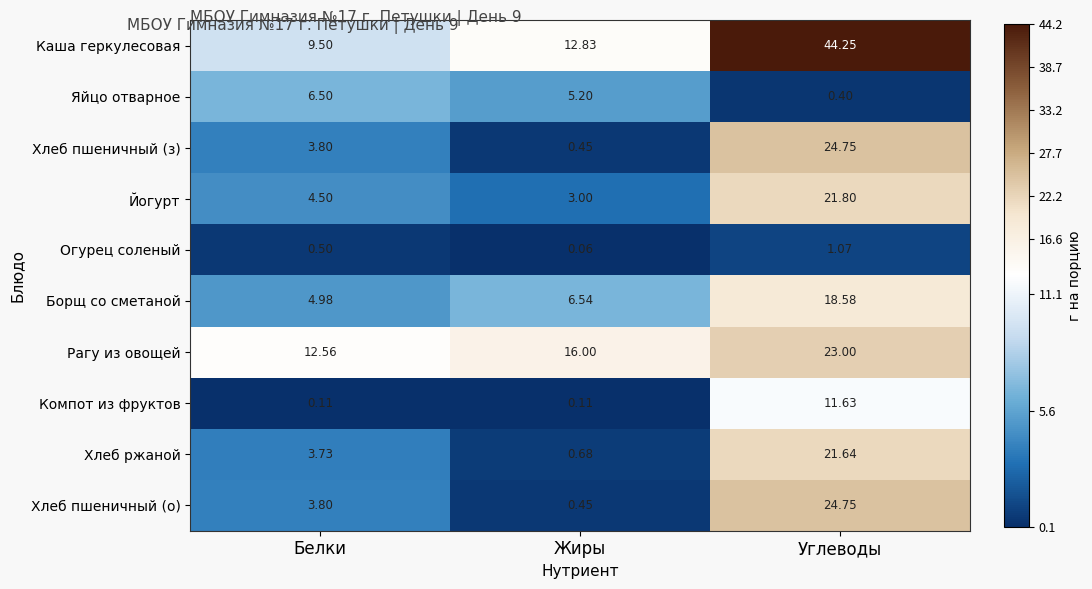

At which category is the sum across all series the highest?

Углеводы